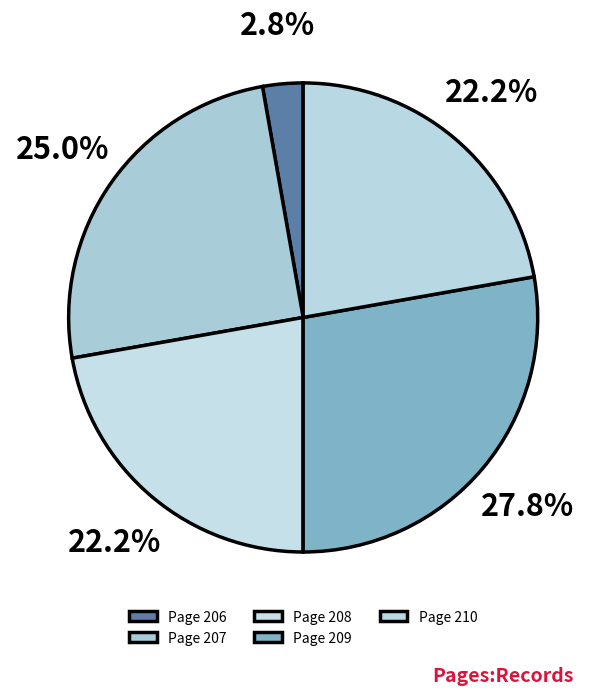

Does any single category account for the majority?

No